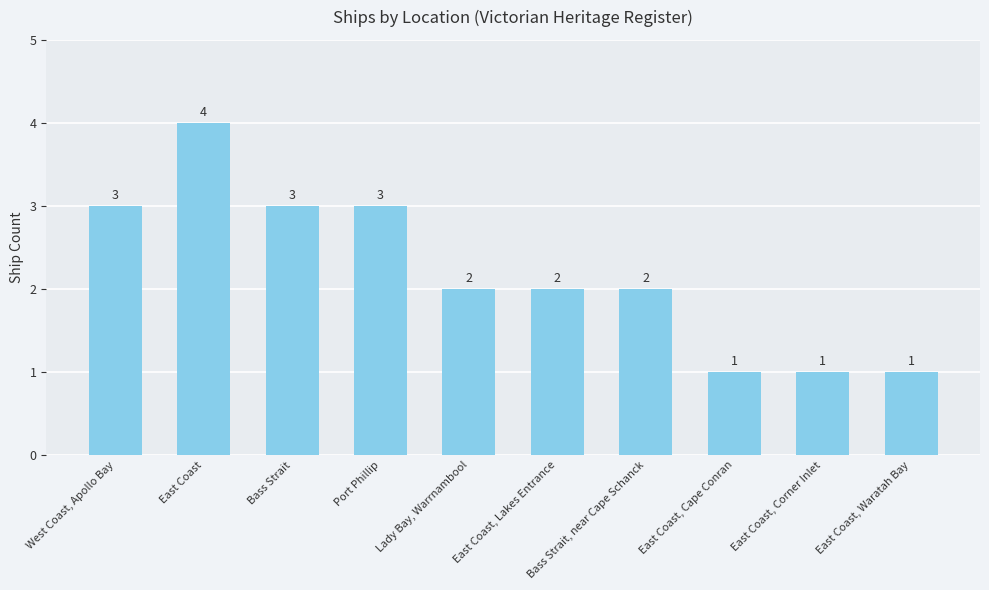

Which has a higher value, East Coast, Cape Conran or West Coast, Apollo Bay?

West Coast, Apollo Bay